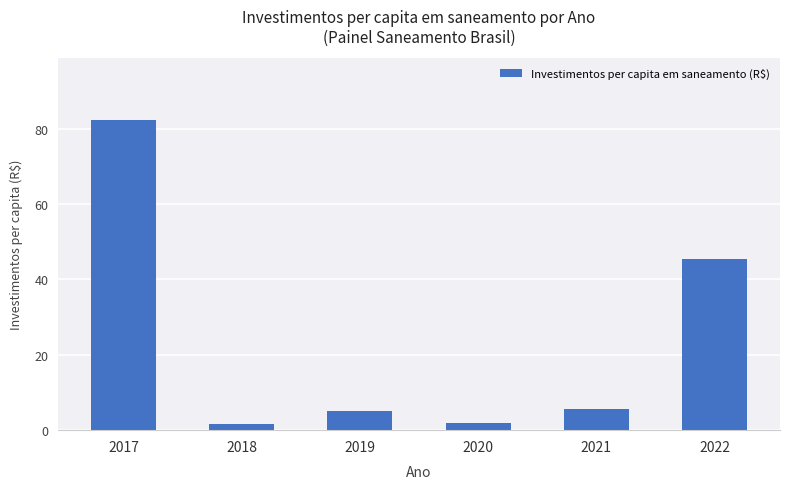

At which label is the value closest to 41?

2022